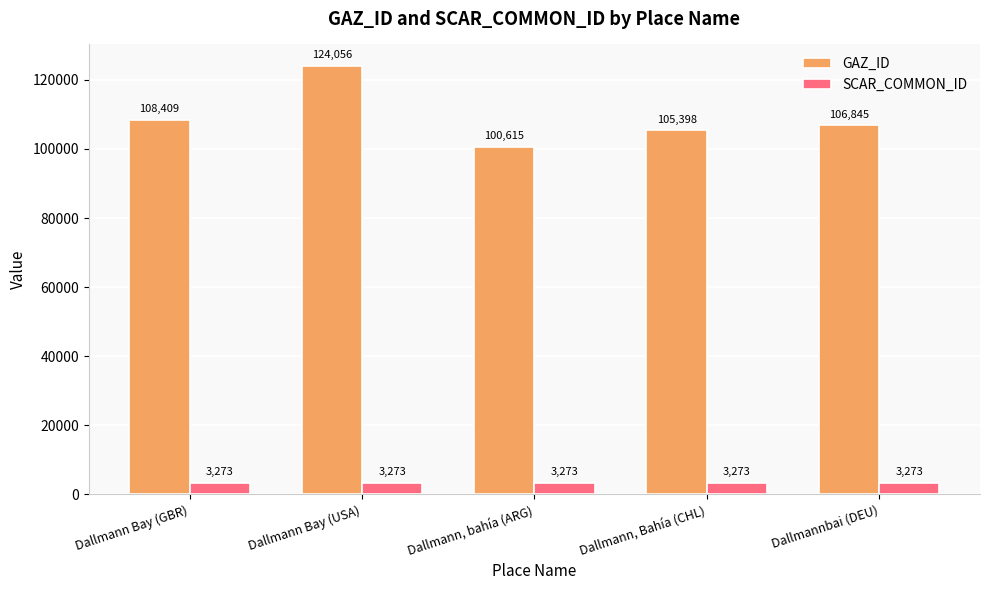

The value of GAZ_ID at Dallmann Bay (USA) is 219213. True or false?

False